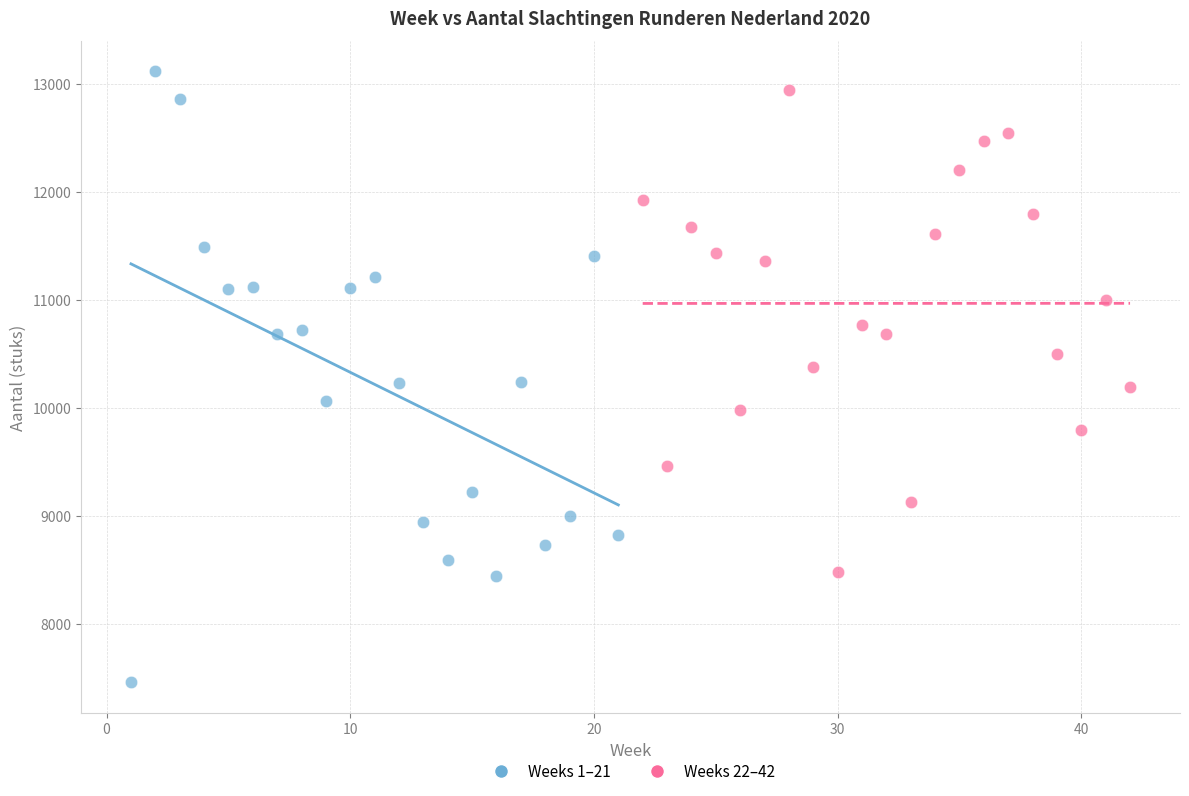

Which series has the largest Y range (max minus min)?

Weeks 1–21